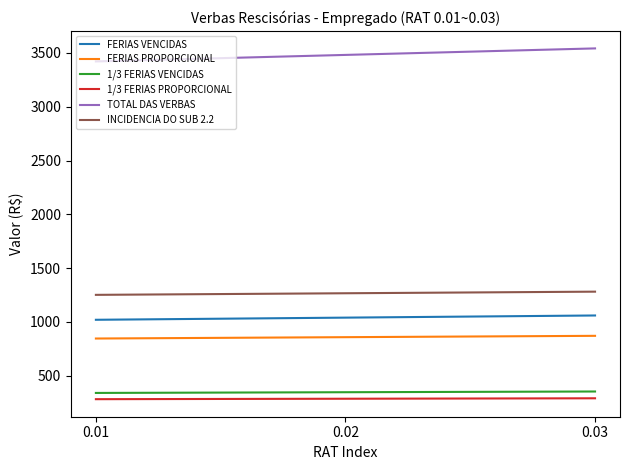

Rank the series at 0.01 from lowest to highest value.

1/3 FERIAS PROPORCIONAL, 1/3 FERIAS VENCIDAS, FERIAS PROPORCIONAL, FERIAS VENCIDAS, INCIDENCIA DO SUB 2.2, TOTAL DAS VERBAS